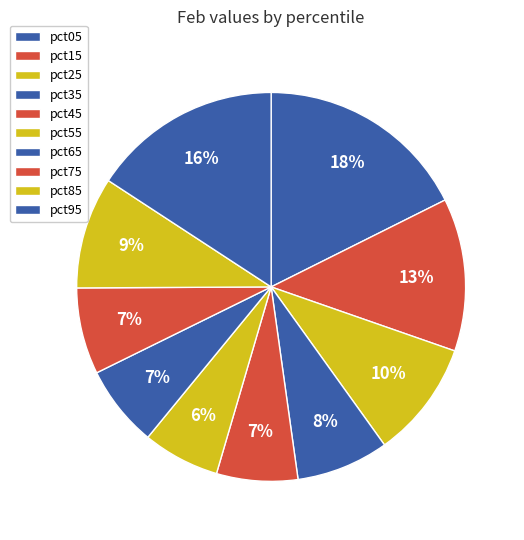

Do pct95 and pct45 together represent more than half of the pie?

No